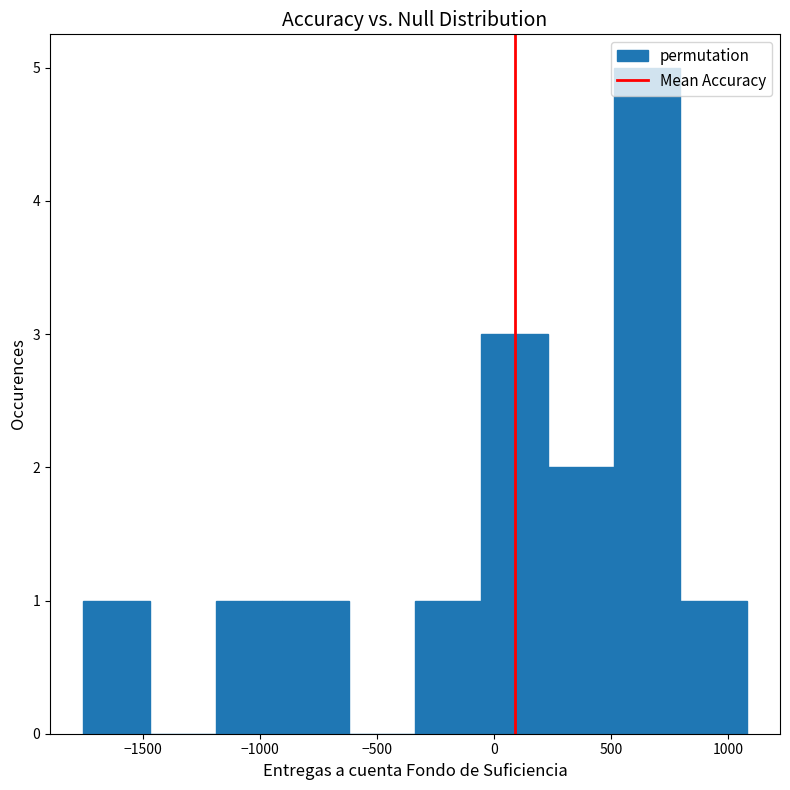

How tall is the bar that spans -50 to 250 on the x-axis? Neither the bar edges nor the heights are printed on the chart, so give them approximately, as read against the axes.

3